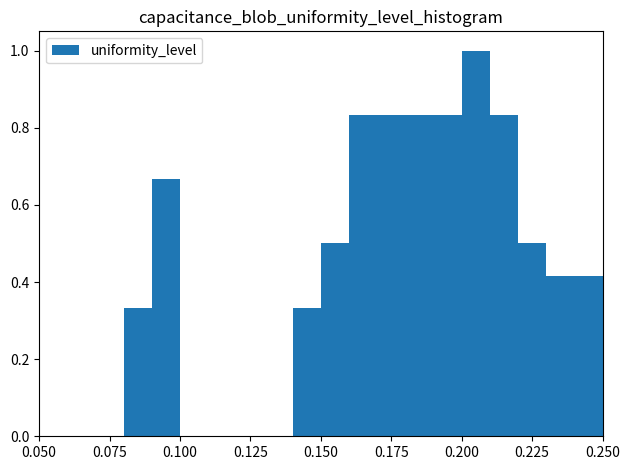

Read against the x-axis, roughly where is the centre of the tallest bar?

0.205